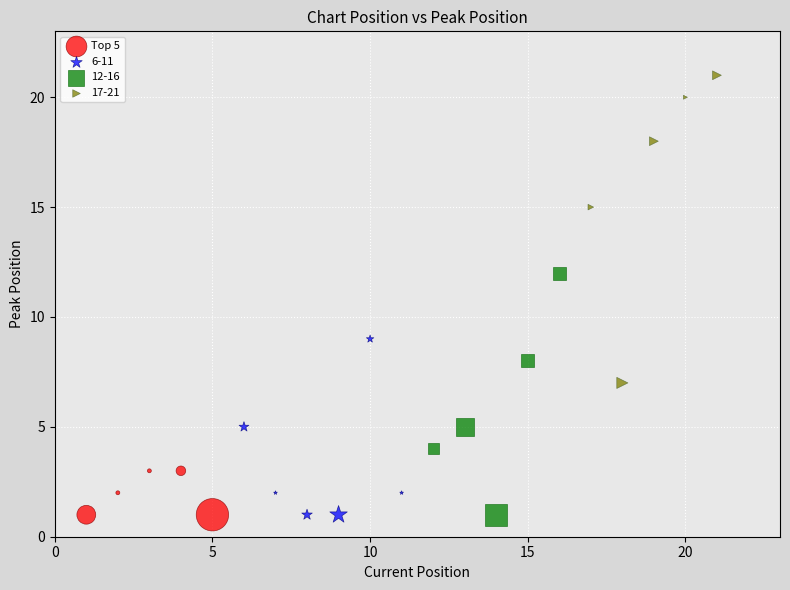

Which series has the widest spread of Y values?

17-21